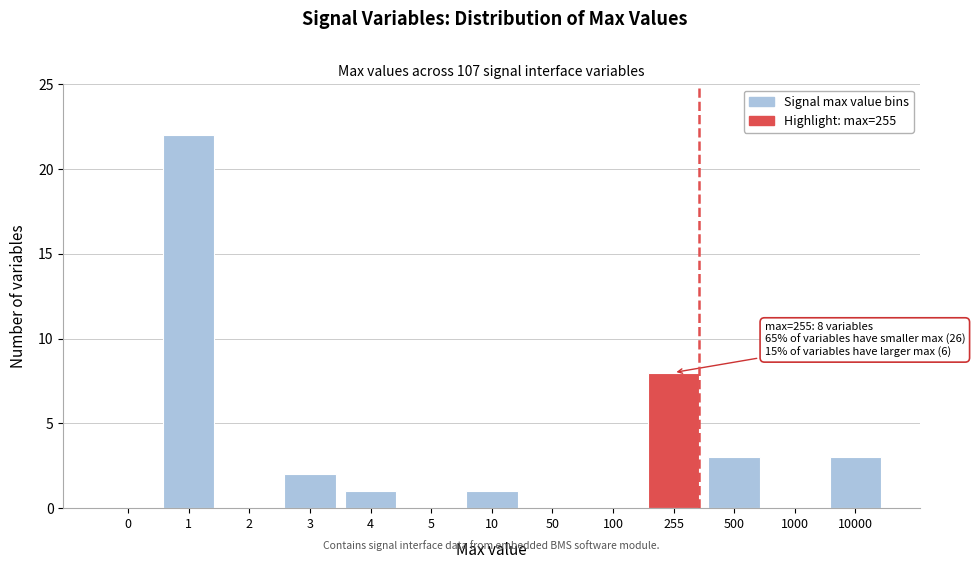

Reading left to right, extract all data points from this chart.

0=0	1=22	2=0	3=2	4=1	5=0	10=1	50=0	100=0	255=8	500=3	1000=0	10000=3